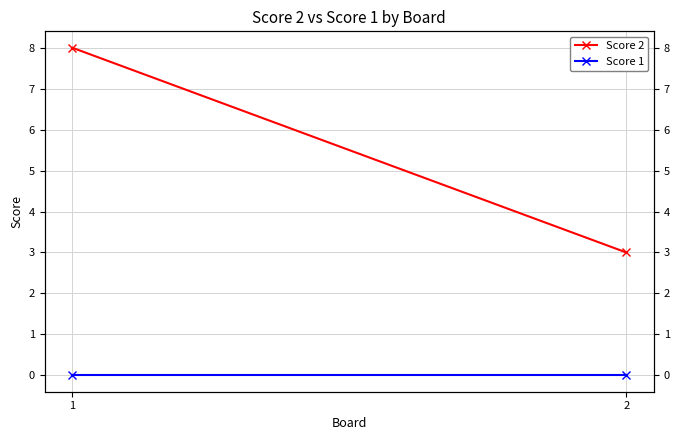

What is the spread (max minus min) of values at 1?

8